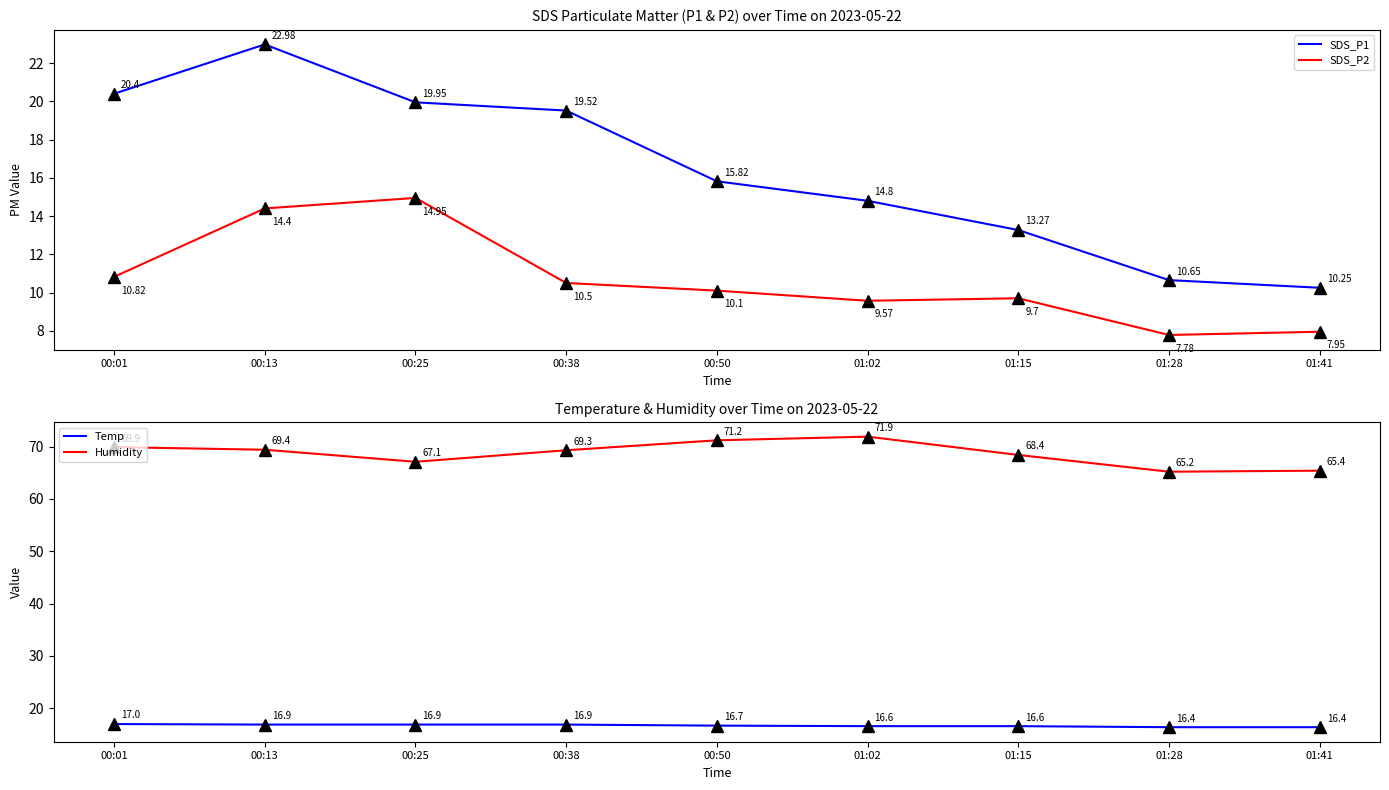

List the series in order of their peak value, lowest first.

SDS_P2, Temp, SDS_P1, Humidity